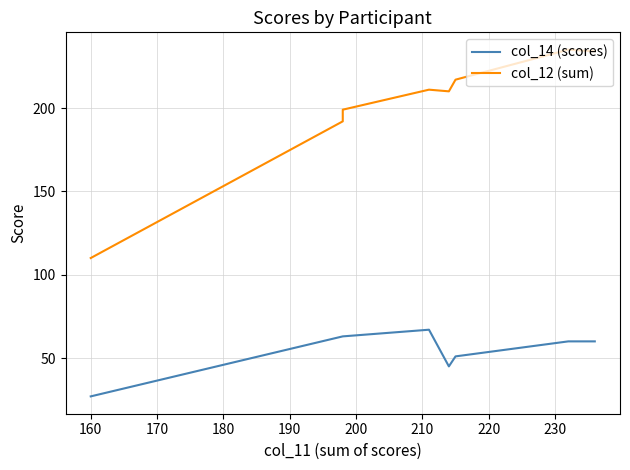

Which series has the largest total across all categories?

col_12 (sum)